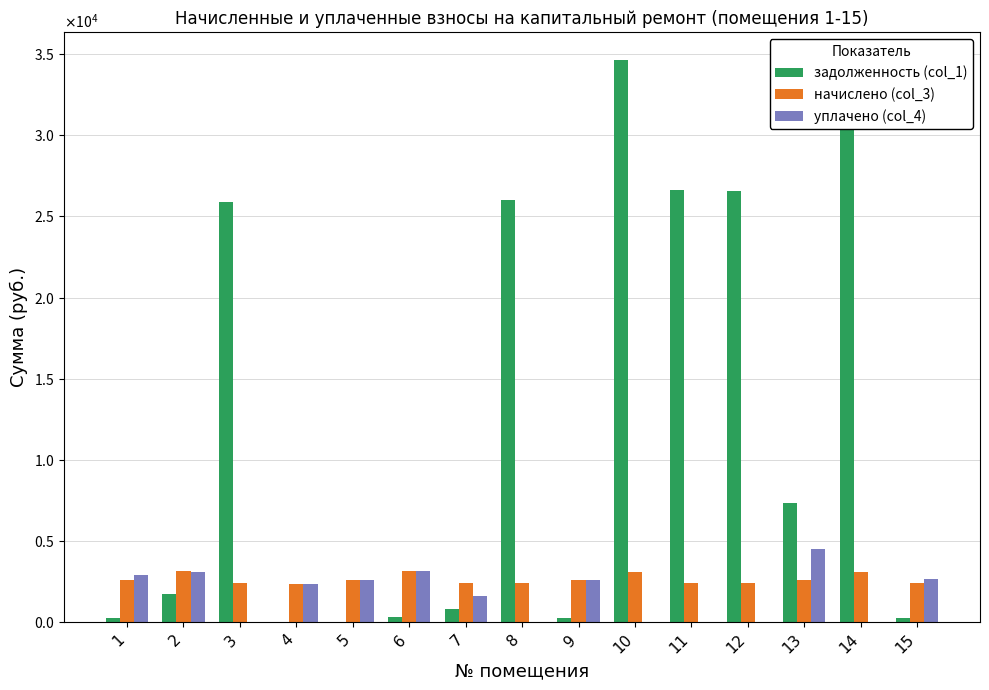

What is the sum of the задолженность (col_1) values at 7 and 4?

829.2